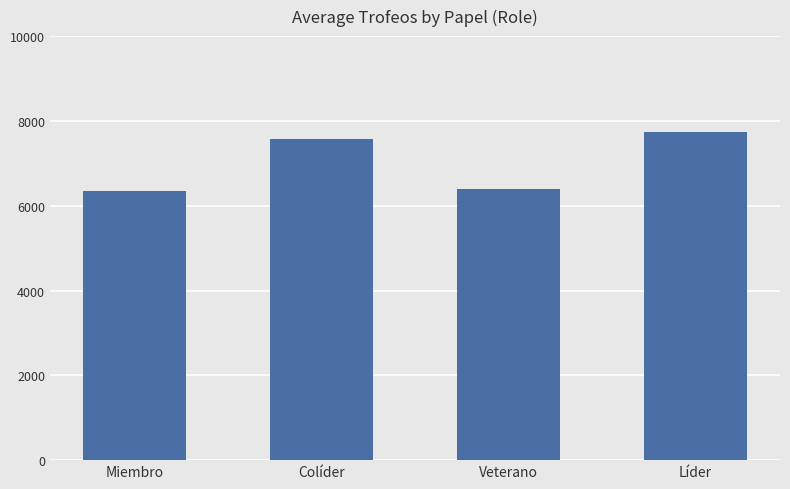

Reading left to right, transcribe all the data shown in this chart.

Miembro=6343	Colíder=7580	Veterano=6393	Líder=7745